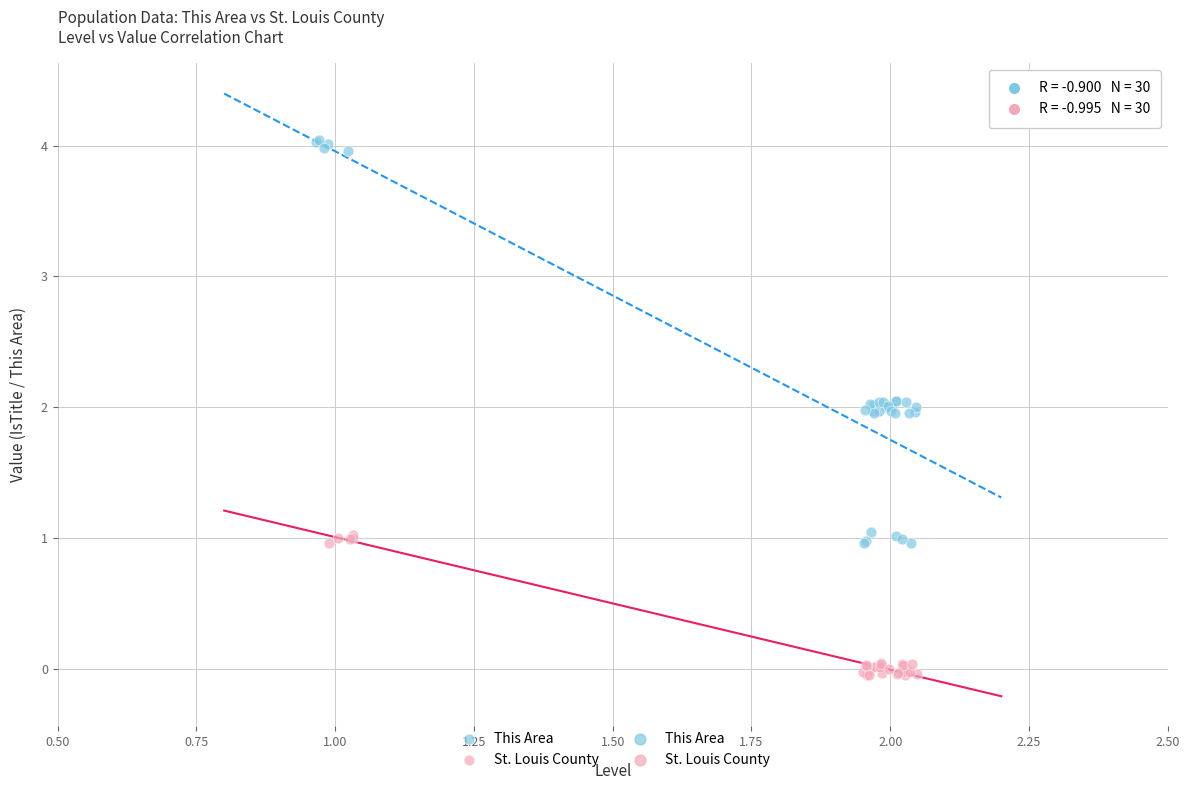

Which series contains the lowest Y value?

St. Louis County